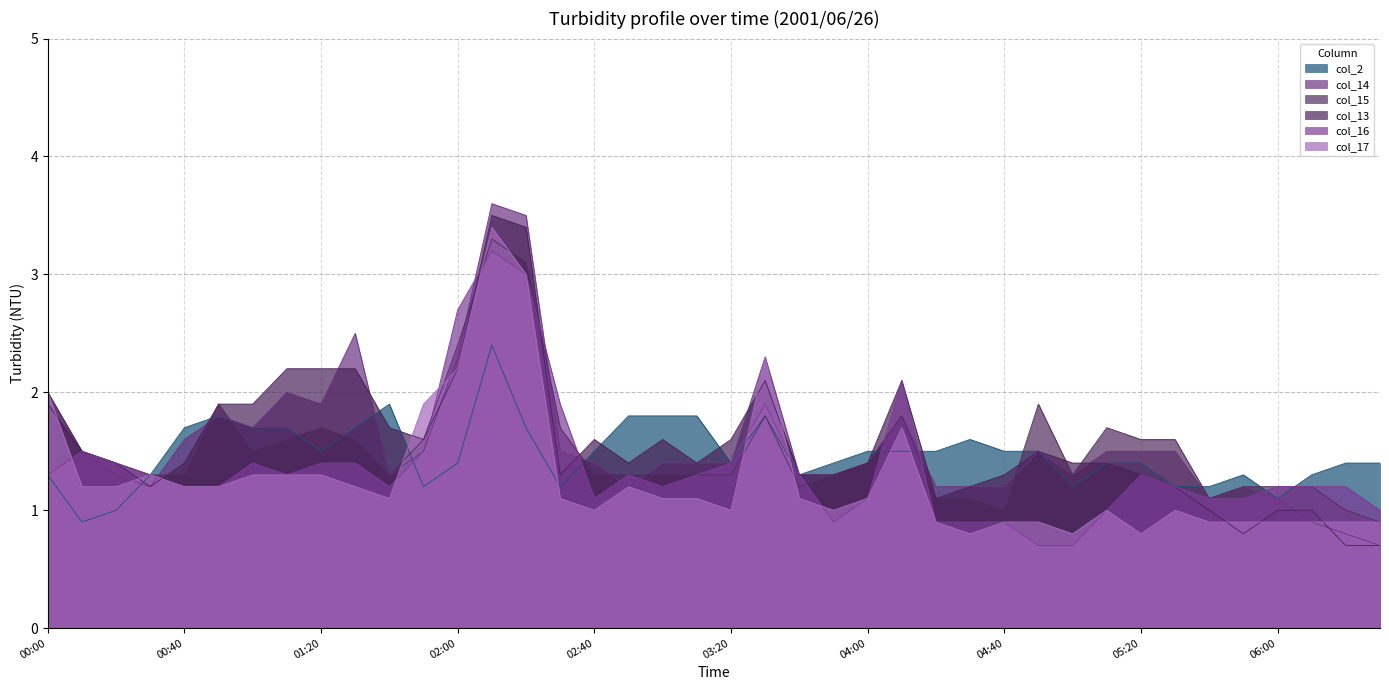

Which series has the widest spread of values?

col_14